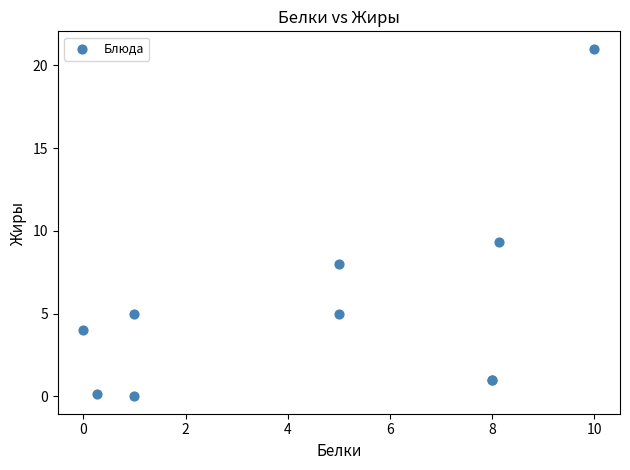

What Y value in the scatter plot is closest to 10?

9.3